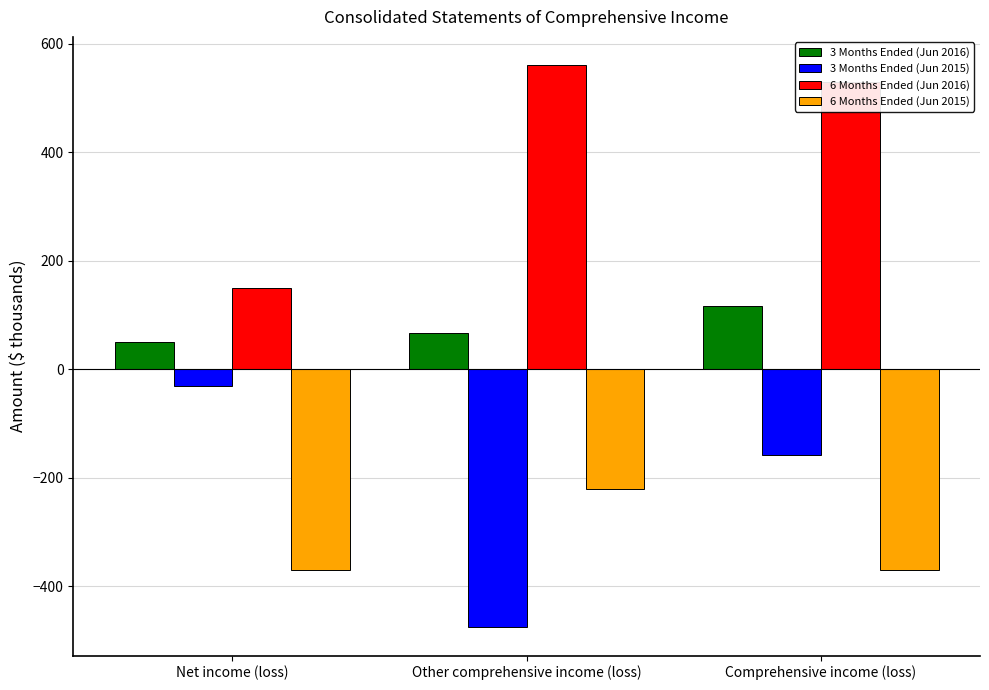

What is the label of the 2nd bar from the right?

Other comprehensive income (loss)